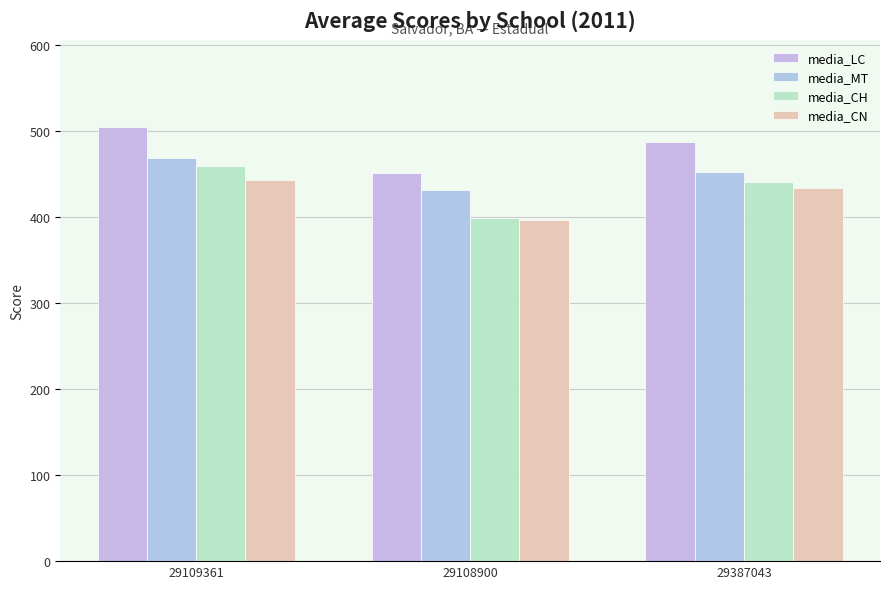

Reading right to left, extract all data points from this chart.

media_LC: 487.3	451.5	504.4
media_MT: 452.4	431.4	468.4
media_CH: 440.4	398.2	459.3
media_CN: 433.1	396.0	442.5